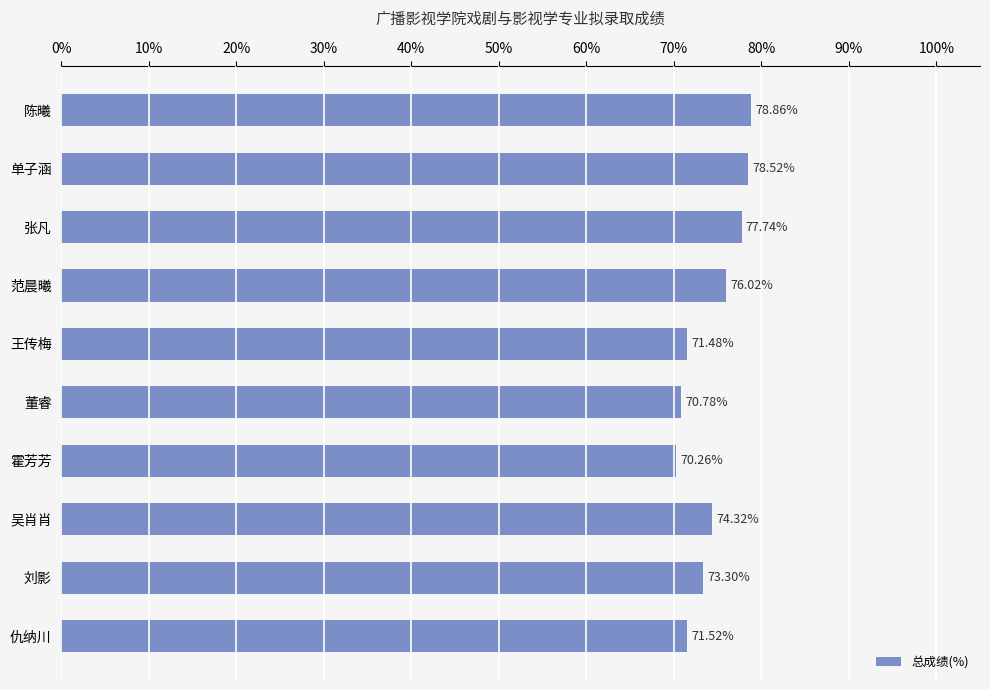

Are the bars grouped side by side (vs. stacked)?

No